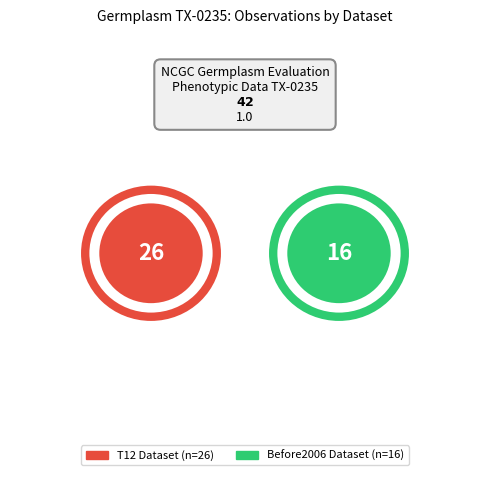

Is there a majority slice in this chart?

Yes